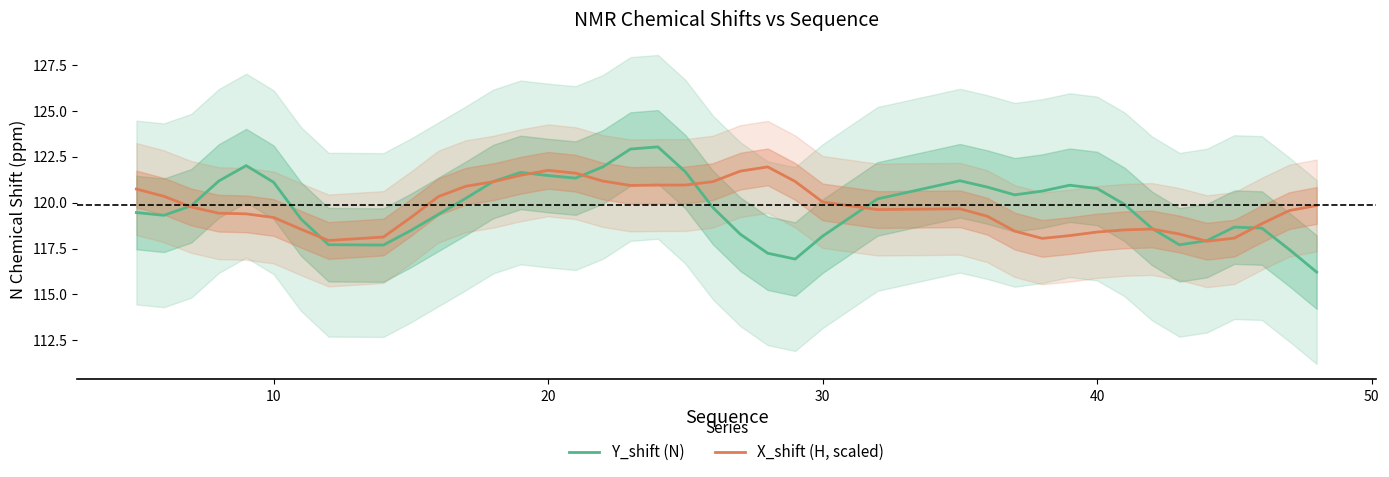

How many intersections are there between Y_shift (N) and X_shift (H, scaled)?

10